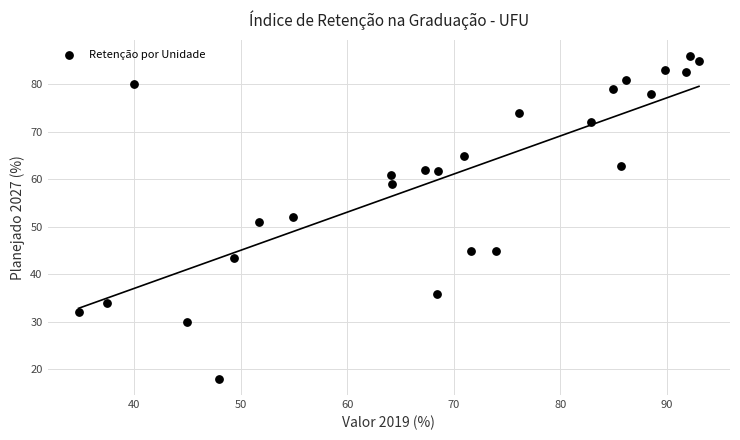

What is the range of Y values (max minus min)?

68.0